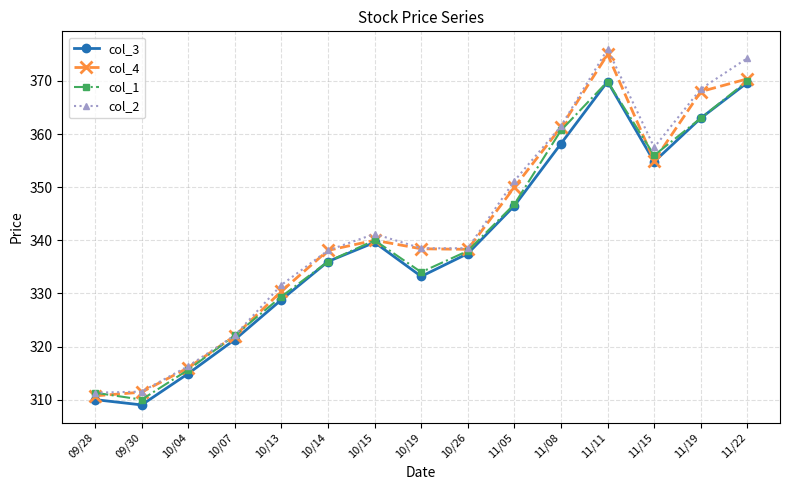

Does the chart display data point markers on the line(s)?

Yes